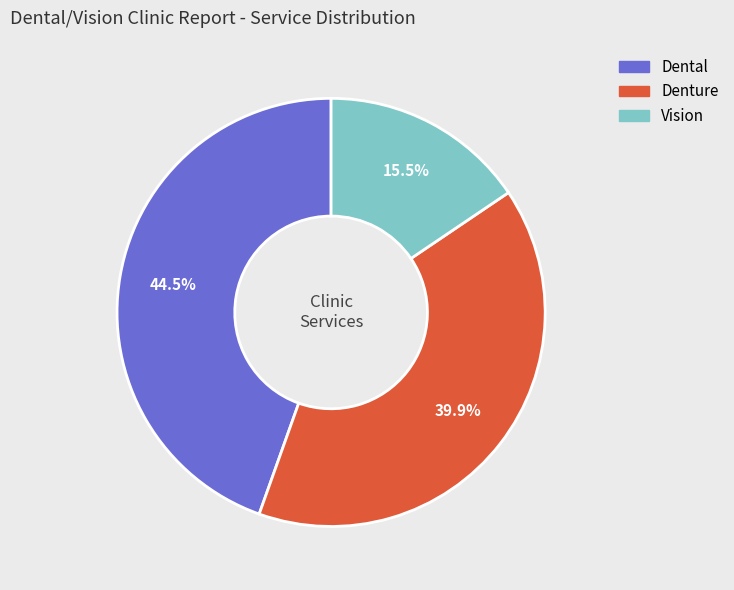

Do Denture and Vision together represent more than half of the pie?

Yes